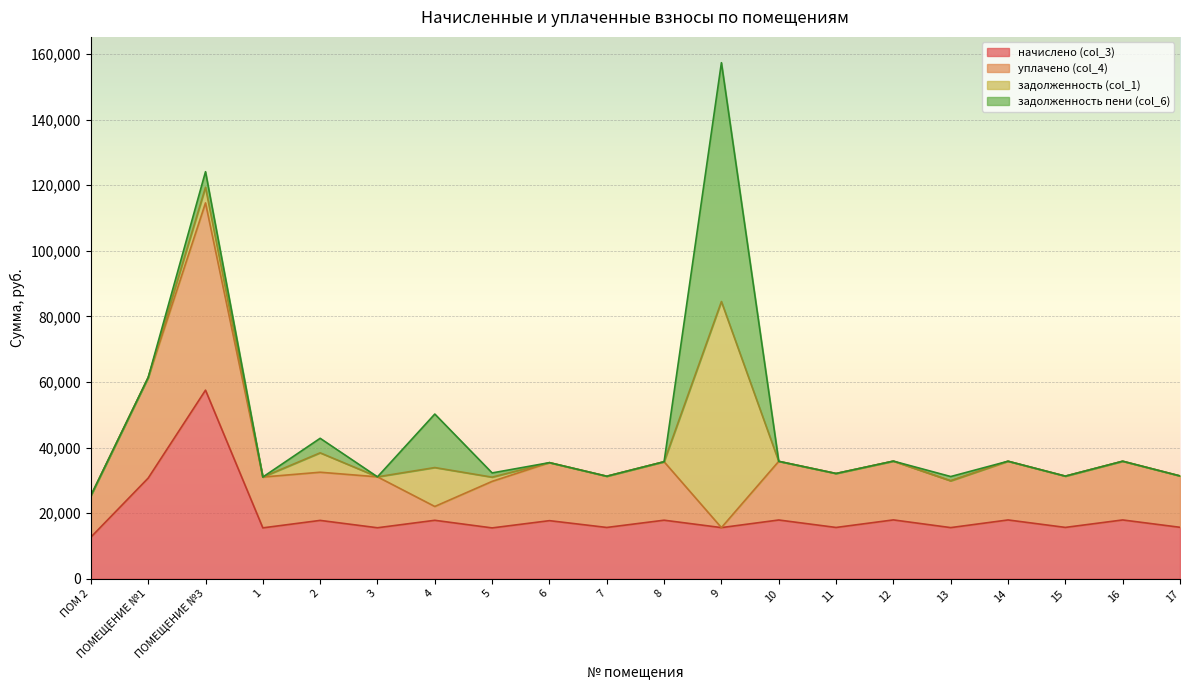

Rank the categories by уплачено (col_4) value from highest to lowest.

ПОМЕЩЕНИЕ №3, ПОМЕЩЕНИЕ №1, 12, 14, 16, 10, 8, 6, 2, 11, 17, 15, 7, 3, 1, 13, 5, ПОМ 2, 4, 9